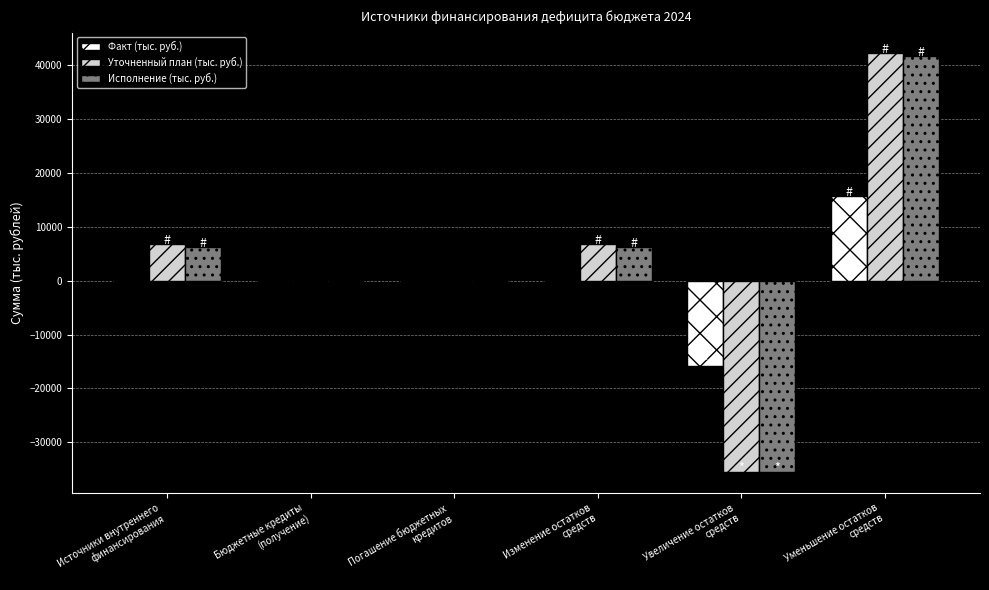

What is the greatest value displayed?

42289.3